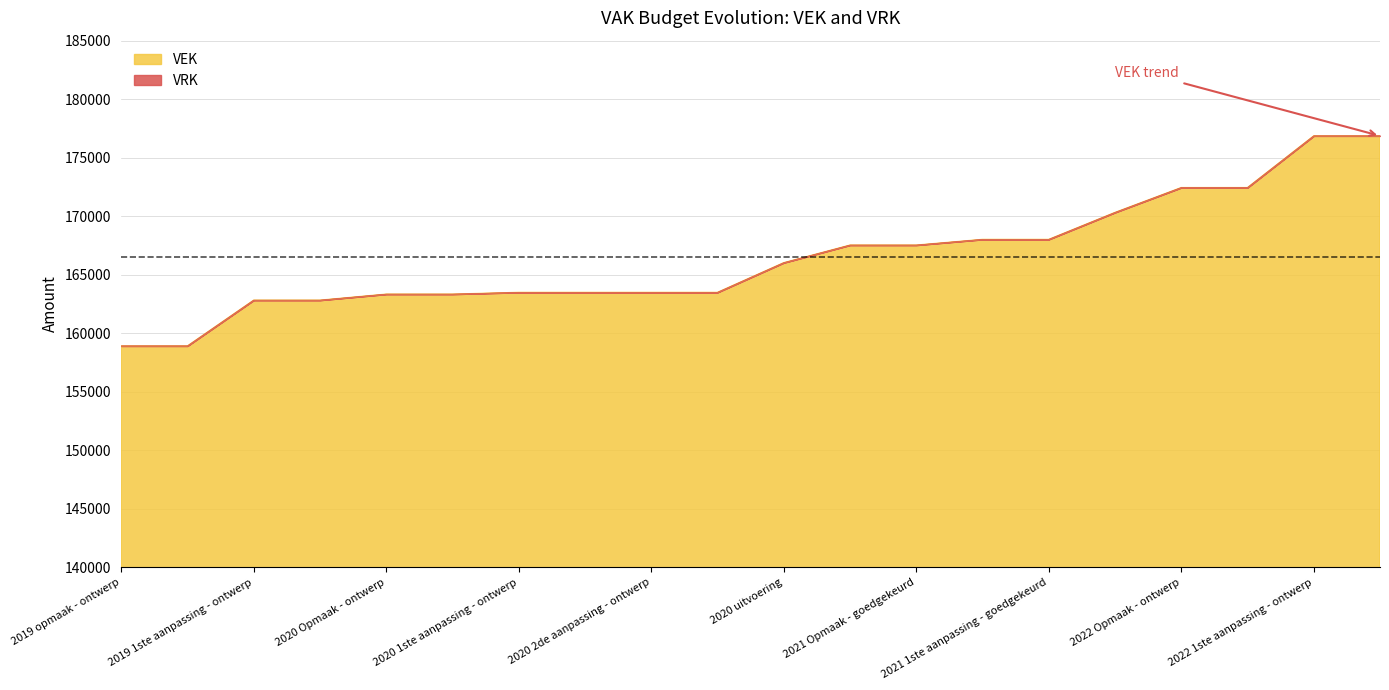

What position from the right is 2022 Opmaak - ontwerp?

4